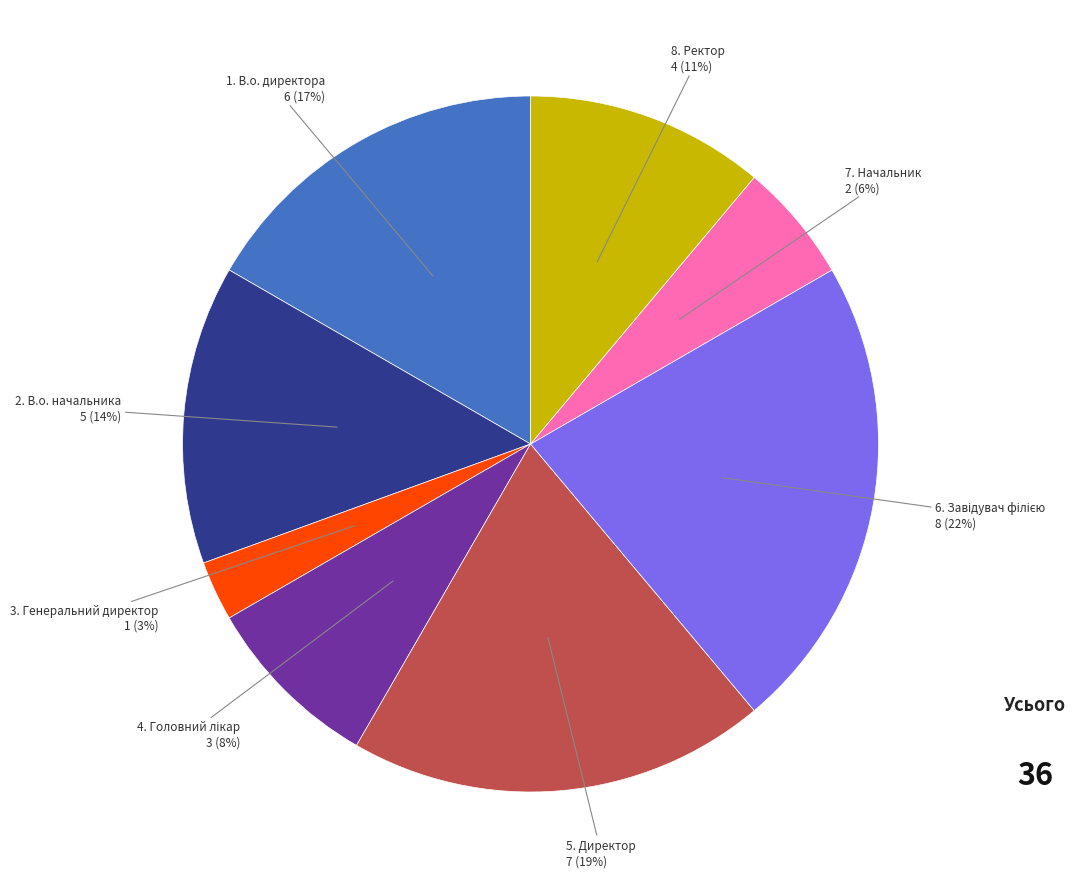

How many segments does this pie chart have?

8